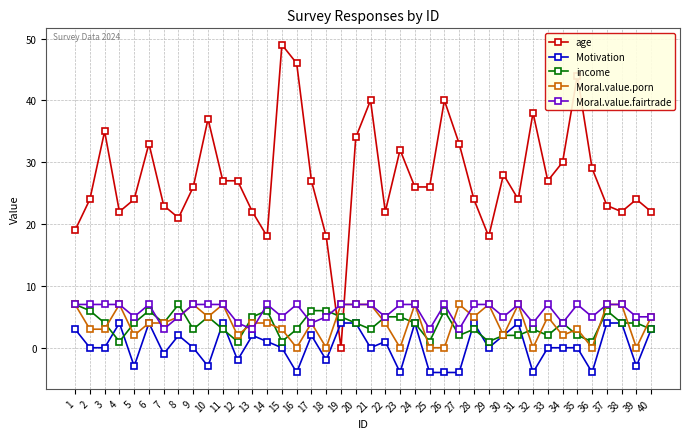

Reading left to right, transcribe all the data shown in this chart.

age: 1=19	2=24	3=35	4=22	5=24	6=33	7=23	8=21	9=26	10=37	11=27	12=27	13=22	14=18	15=49	16=46	17=27	18=18	19=0	20=34	21=40	22=22	23=32	24=26	25=26	26=40	27=33	28=24	29=18	30=28	31=24	32=38	33=27	34=30	35=44	36=29	37=23	38=22	39=24	40=22
Motivation: 1=3	2=0	3=0	4=4	5=-3	6=4	7=-1	8=2	9=0	10=-3	11=4	12=-2	13=2	14=1	15=0	16=-4	17=2	18=-2	19=4	20=4	21=0	22=1	23=-4	24=4	25=-4	26=-4	27=-4	28=4	29=0	30=2	31=4	32=-4	33=0	34=0	35=0	36=-4	37=4	38=4	39=-3	40=3
income: 1=7	2=6	3=4	4=1	5=4	6=6	7=4	8=7	9=3	10=5	11=3	12=1	13=5	14=6	15=1	16=3	17=6	18=6	19=5	20=4	21=3	22=5	23=5	24=4	25=1	26=6	27=2	28=3	29=1	30=2	31=2	32=3	33=2	34=4	35=2	36=1	37=6	38=4	39=4	40=3
Moral.value.porn: 1=7	2=3	3=3	4=7	5=2	6=4	7=4	8=5	9=7	10=5	11=7	12=2	13=4	14=4	15=3	16=0	17=4	18=0	19=7	20=7	21=7	22=4	23=0	24=7	25=0	26=0	27=7	28=5	29=7	30=2	31=7	32=0	33=5	34=2	35=3	36=0	37=7	38=7	39=0	40=5
Moral.value.fairtrade: 1=7	2=7	3=7	4=7	5=5	6=7	7=3	8=5	9=7	10=7	11=7	12=4	13=3	14=7	15=5	16=7	17=4	18=5	19=7	20=7	21=7	22=5	23=7	24=7	25=3	26=7	27=3	28=7	29=7	30=5	31=7	32=4	33=7	34=4	35=7	36=5	37=7	38=7	39=5	40=5